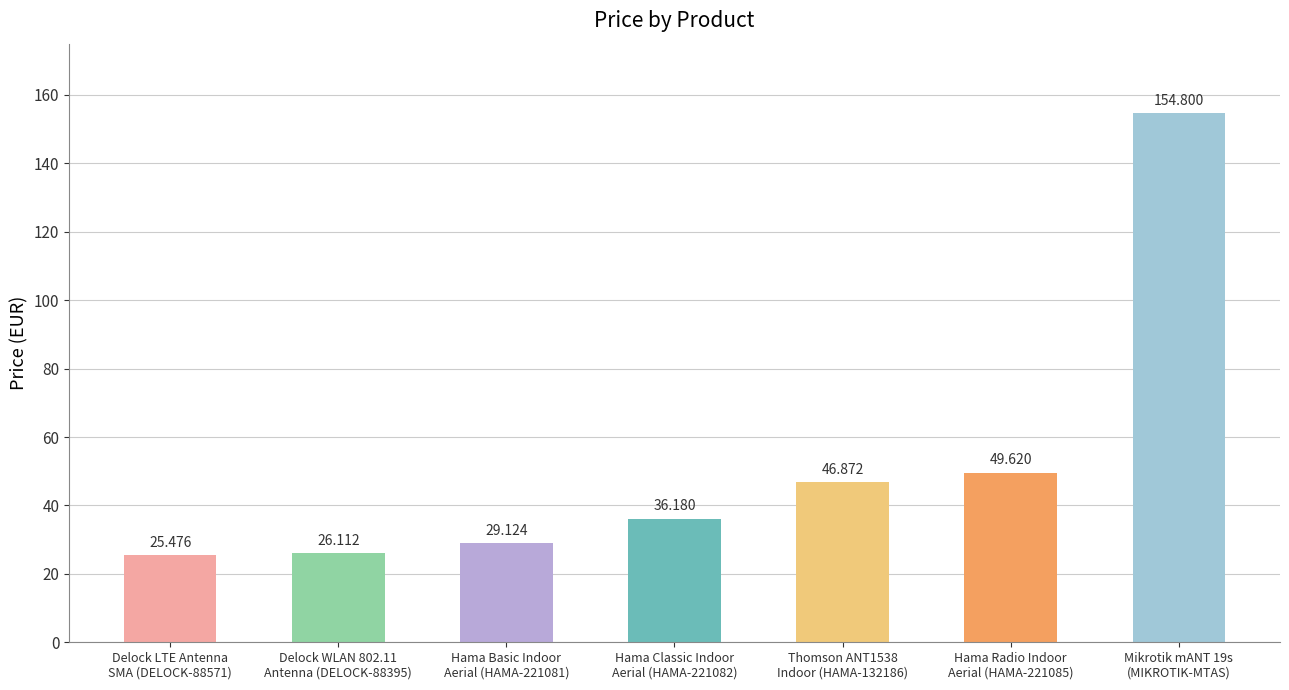

Between Mikrotik mANT 19s
(MIKROTIK-MTAS) and Thomson ANT1538
Indoor (HAMA-132186), which is larger?

Mikrotik mANT 19s
(MIKROTIK-MTAS)